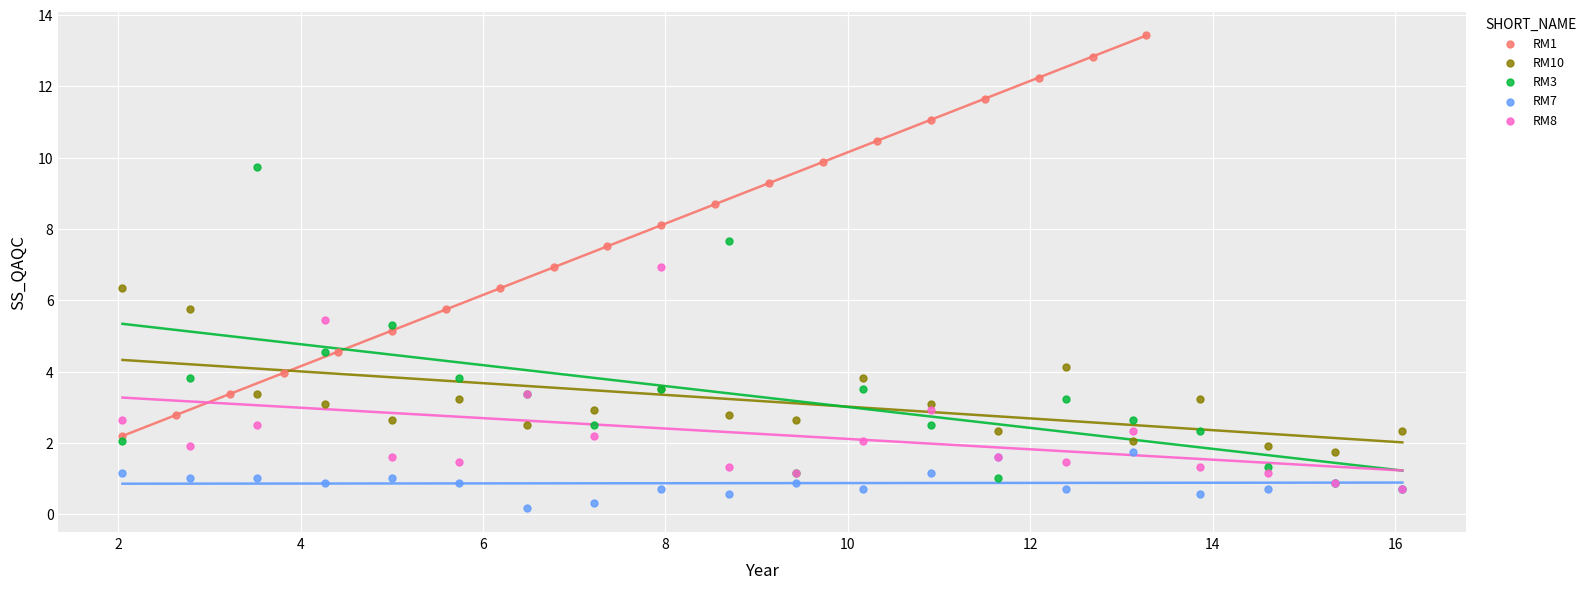

What are all the series names shown in the legend?

RM1, RM10, RM3, RM7, RM8